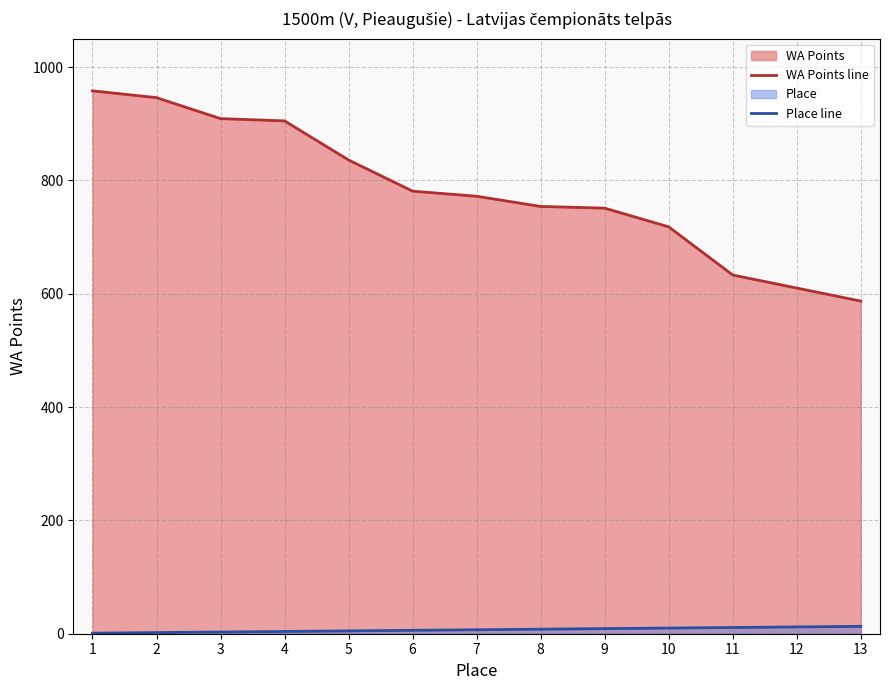

True or false: Place line has more than 0 interior local peaks.

False